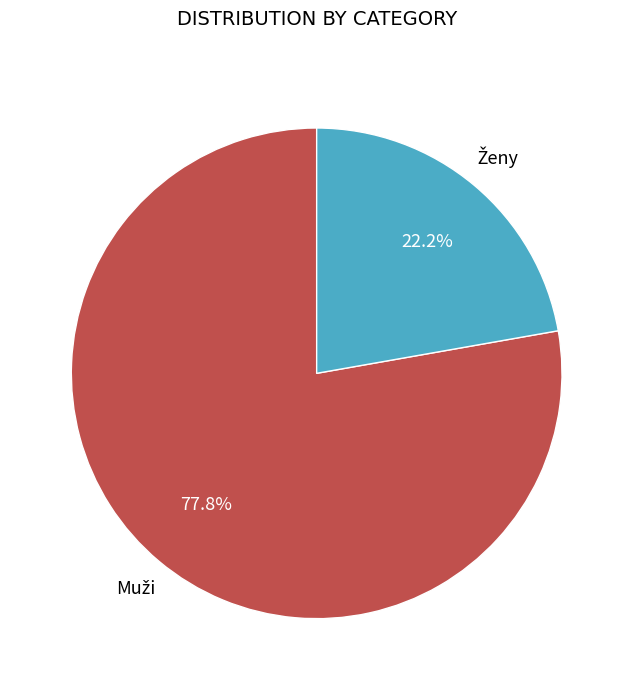

Does any single category account for the majority?

Yes